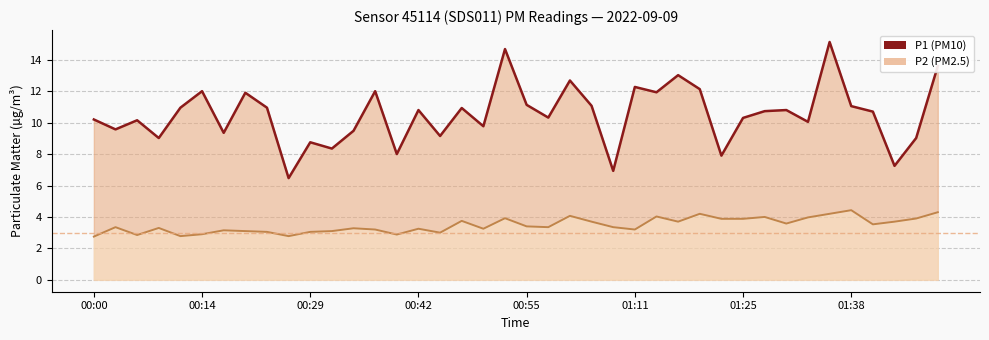

What is the average value of the P1 series?

10.5